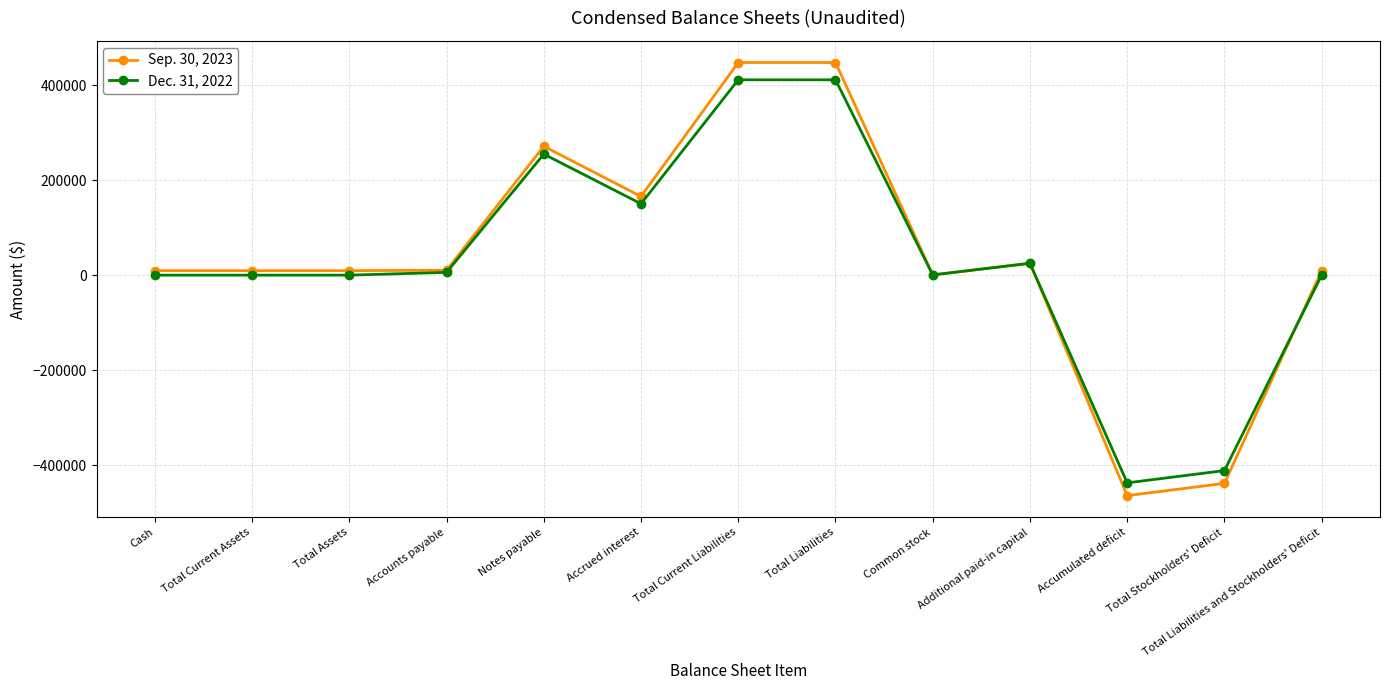

How many lines are shown in the chart?

2